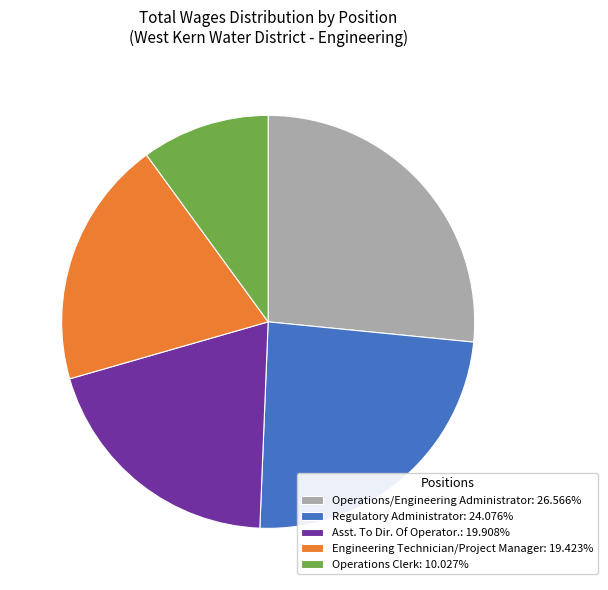

Is the sum of Regulatory Administrator and Operations Clerk greater than half?

No